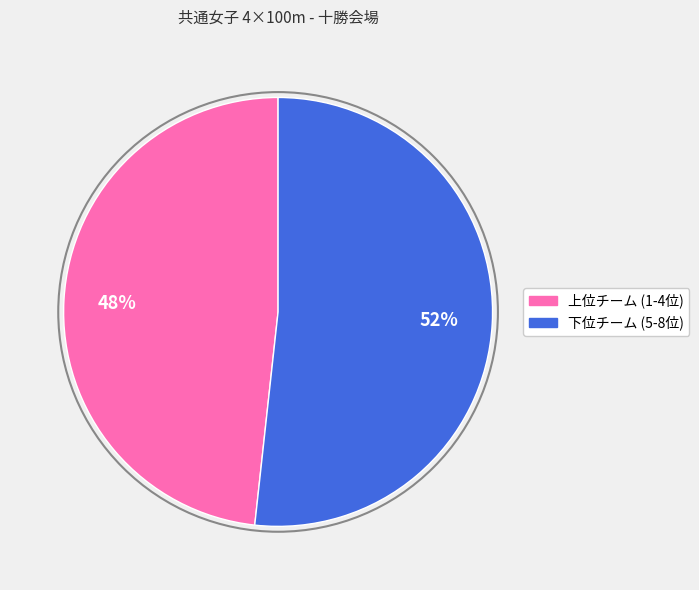

Is there any slice that represents more than half of the pie?

Yes